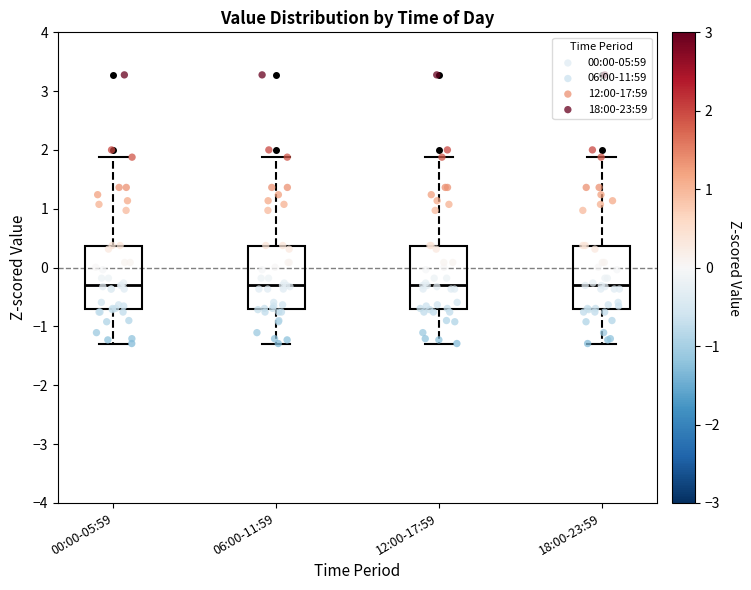

Reading left to right, read every box against the y-axis: the position of its median line, the range the box covers, and the ends of its whiskers. The values are not printed on the chart, so give them approximately, as read against the axis.

00:00-05:59: median -0.3, box -0.7 to 0.4, whiskers -1.3 to 1.9
06:00-11:59: median -0.3, box -0.7 to 0.4, whiskers -1.3 to 1.9
12:00-17:59: median -0.3, box -0.7 to 0.4, whiskers -1.3 to 1.9
18:00-23:59: median -0.3, box -0.7 to 0.4, whiskers -1.3 to 1.9